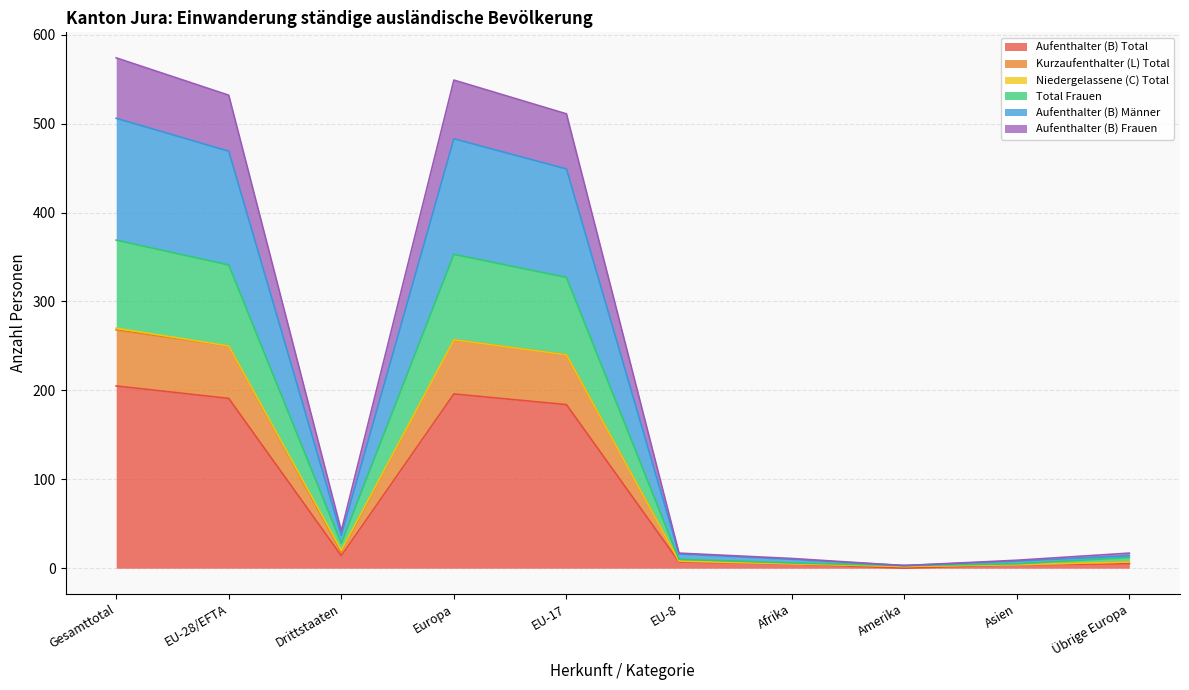

What position from the right is EU-8?

5